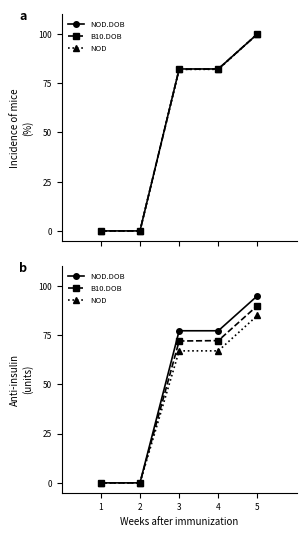

List the series in order of their peak value, highest first.

NOD.DOB, B10.DOB, NOD